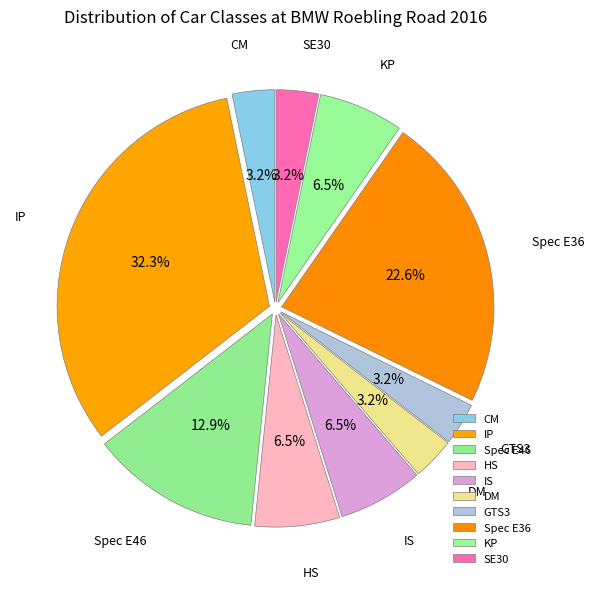

What percentage is the Spec E46 slice, to the nearest percent?

13%